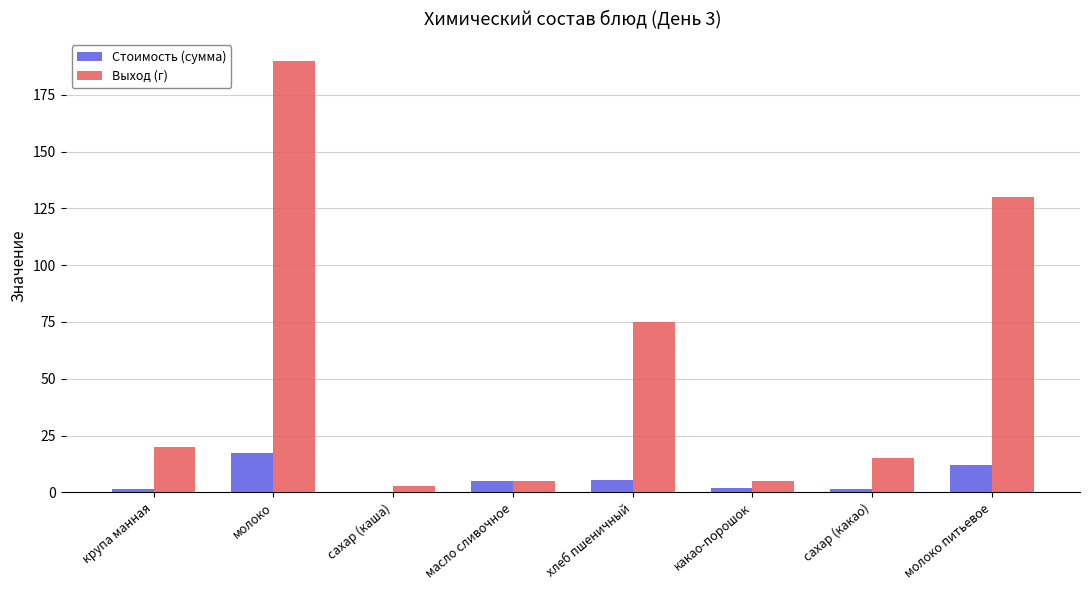

How many groups of bars are there?

8